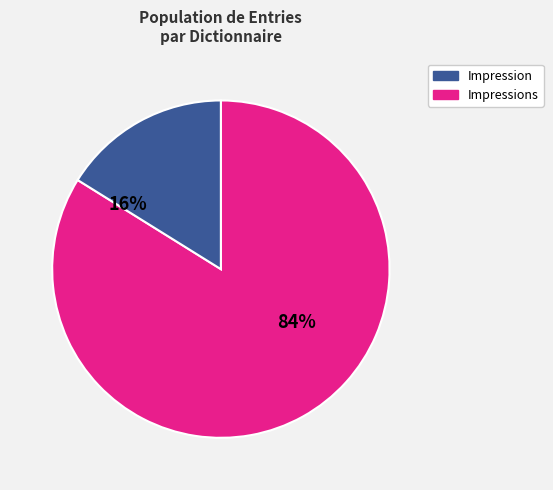

Is there any slice that represents more than half of the pie?

Yes